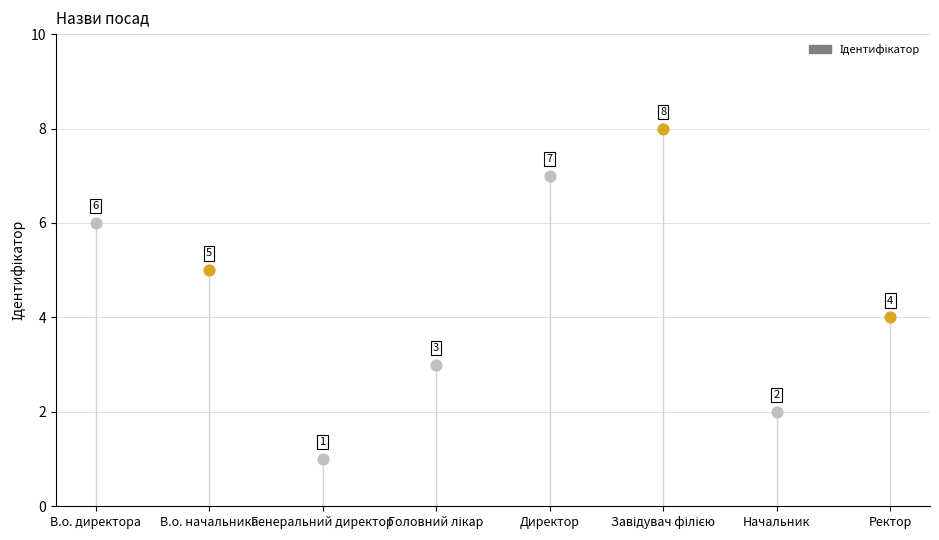

Approximately how many times larger is the value at В.о. начальника compared to Начальник?

2.5